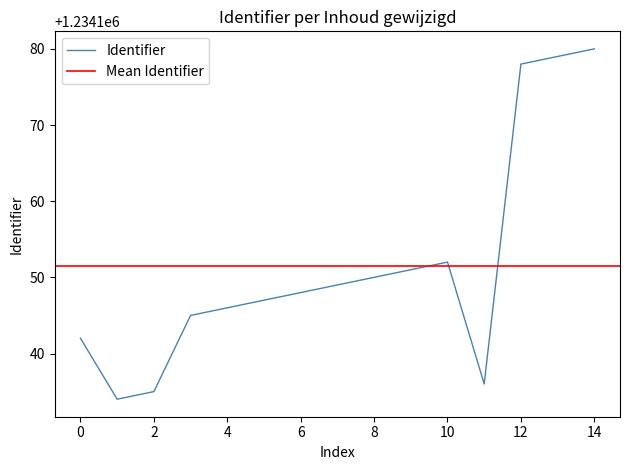

Reading left to right, list all the values displayed in this chart.

1234142	1234134	1234135	1234145	1234146	1234147	1234148	1234149	1234150	1234151	1234152	1234136	1234178	1234179	1234180